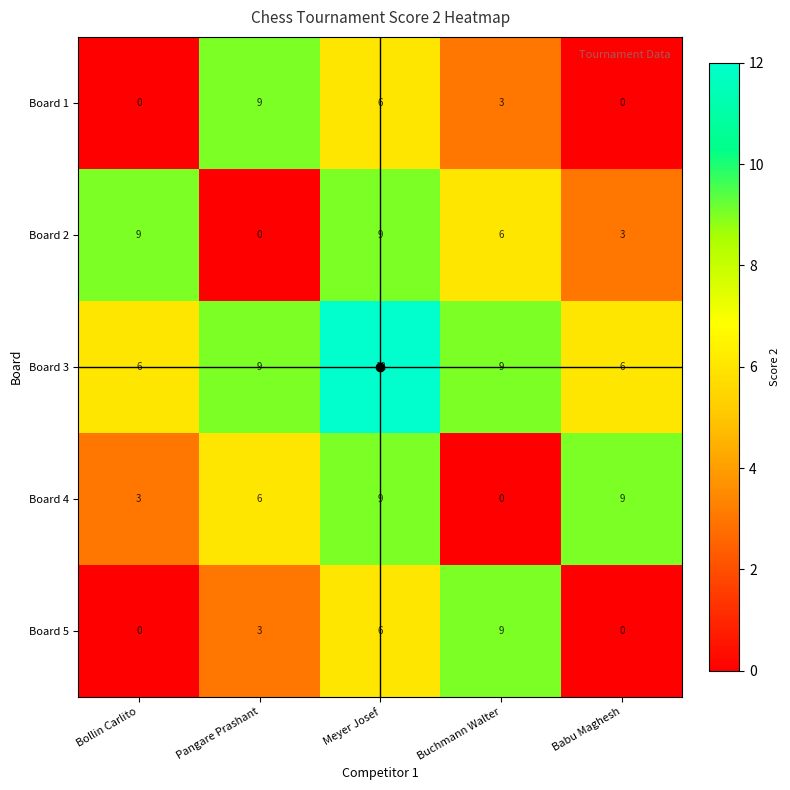

What is the total value across all series at Bollin Carlito?

18